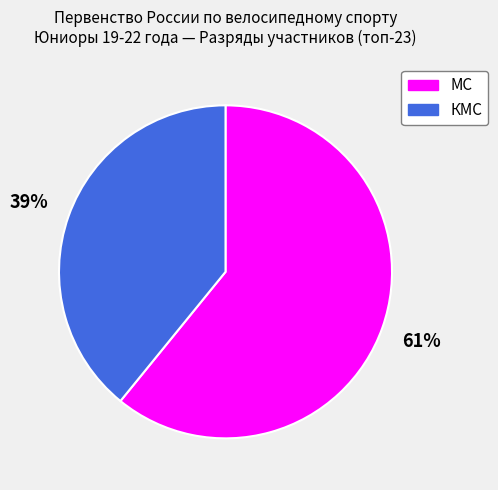

Count the number of slices in the pie.

2